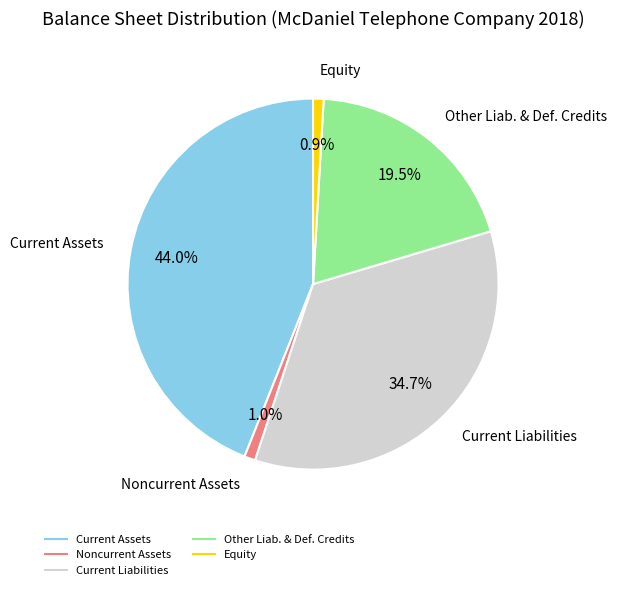

Does any single category account for the majority?

No